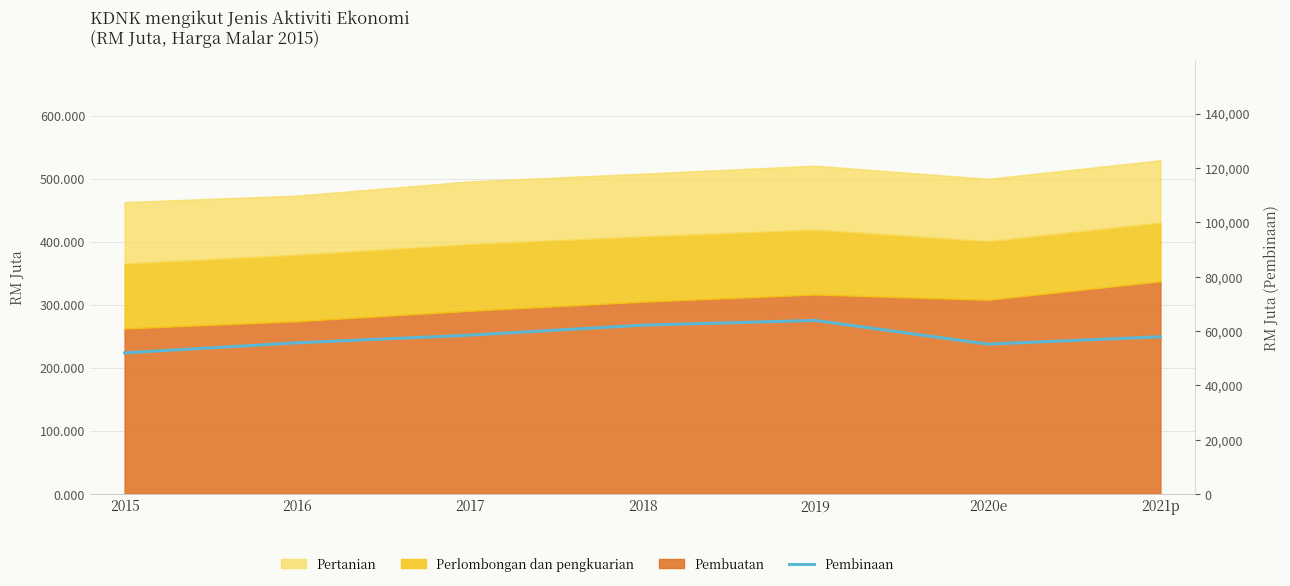

What is the ratio of the value at 2021p to the value at 2015?

1.1